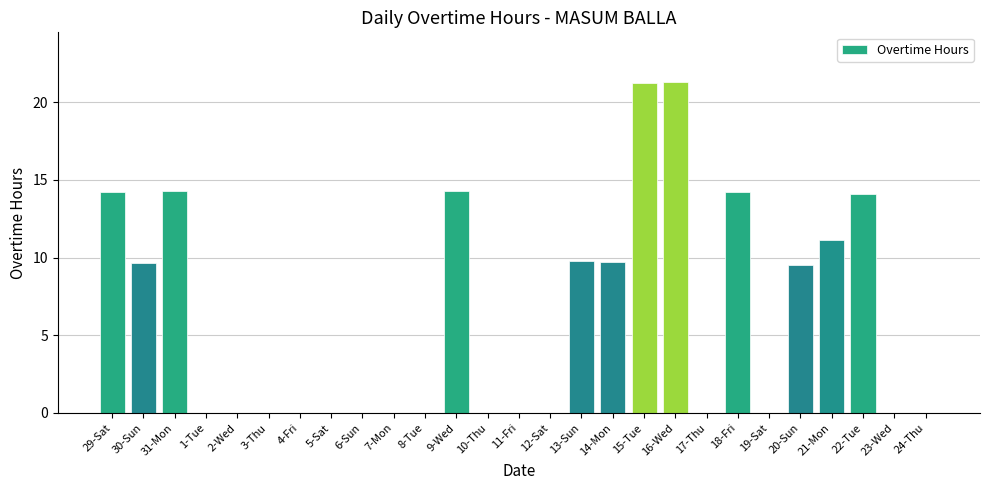

Are the bars horizontal?

No